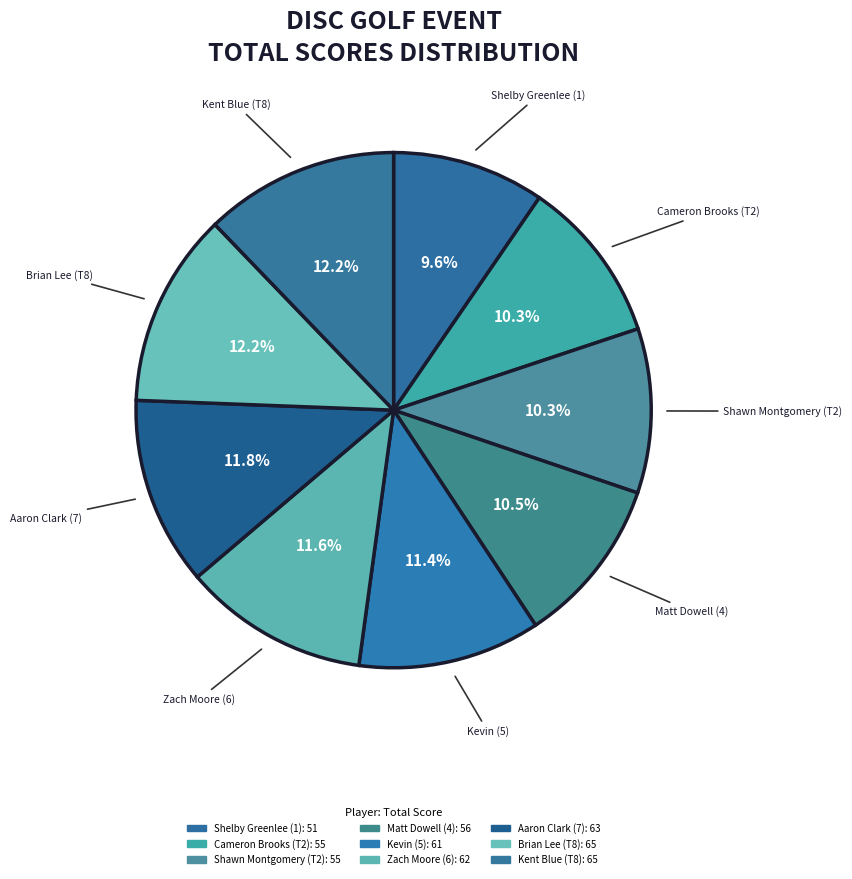

Which category has the smallest portion of the pie?

Shelby Greenlee (1)